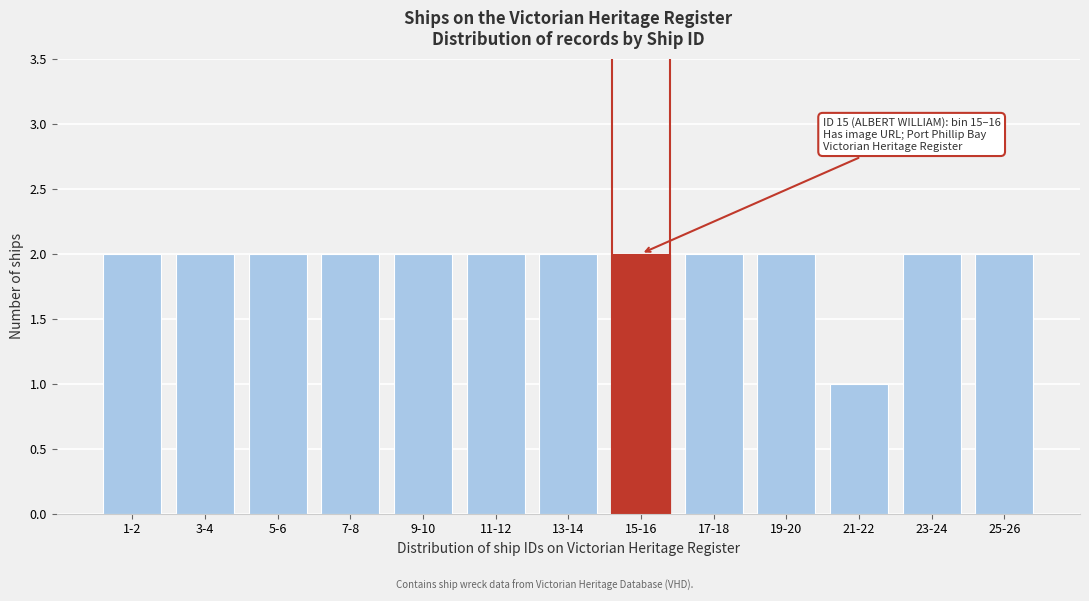

Reading left to right, transcribe all the data shown in this chart.

1-2=2	3-4=2	5-6=2	7-8=2	9-10=2	11-12=2	13-14=2	15-16=2	17-18=2	19-20=2	21-22=1	23-24=2	25-26=2